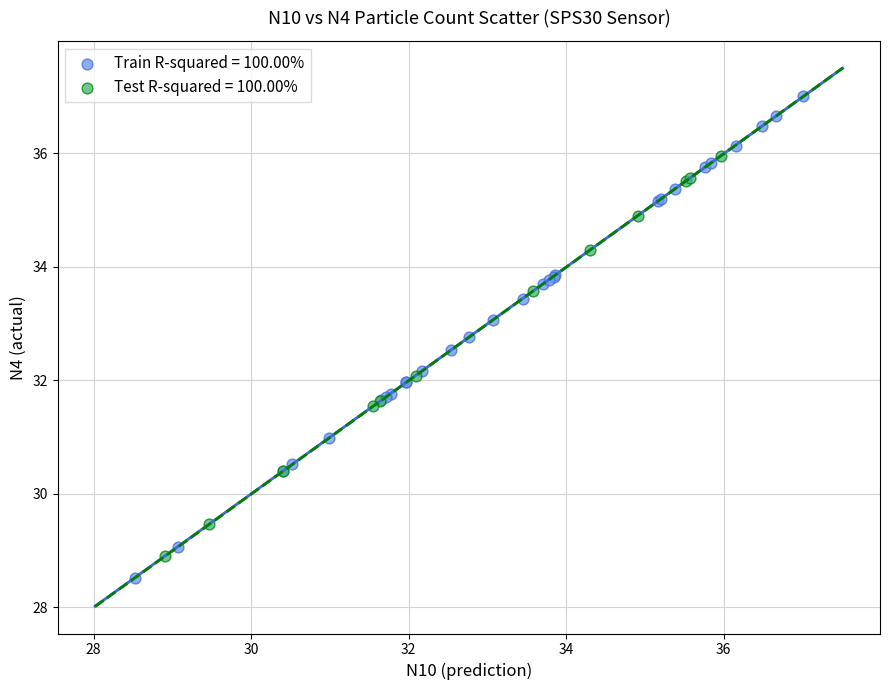

Which series reaches the maximum Y coordinate?

Train R-squared = 100.00%